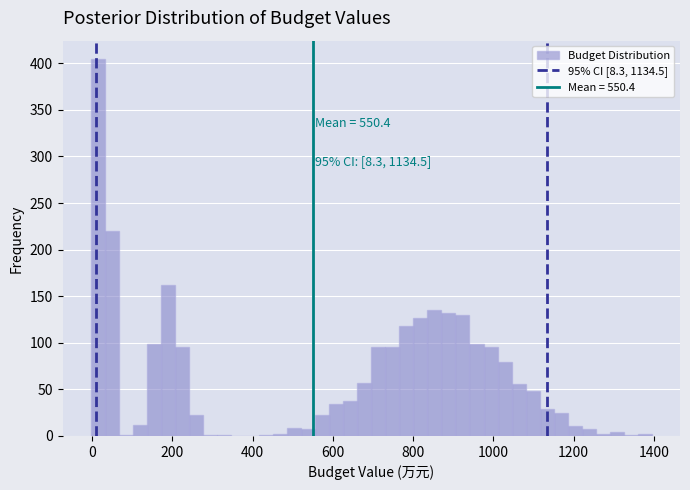

Read against the x-axis, roughly where is the centre of the tallest bar?

20